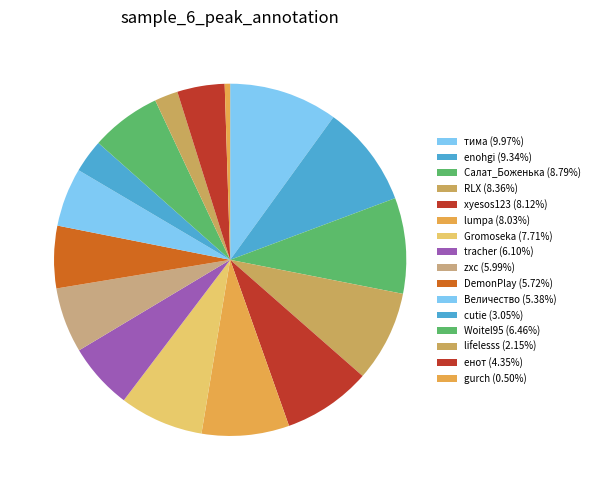

True or false: gurch accounts for 0% of the total.

True